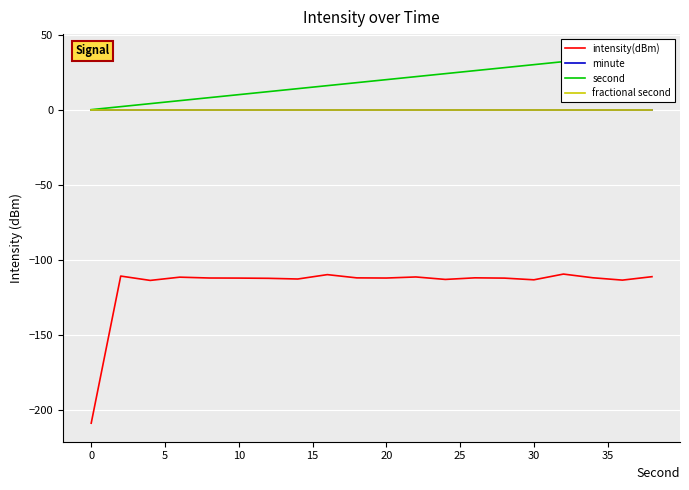

True or false: second and fractional second cross at least once.

False